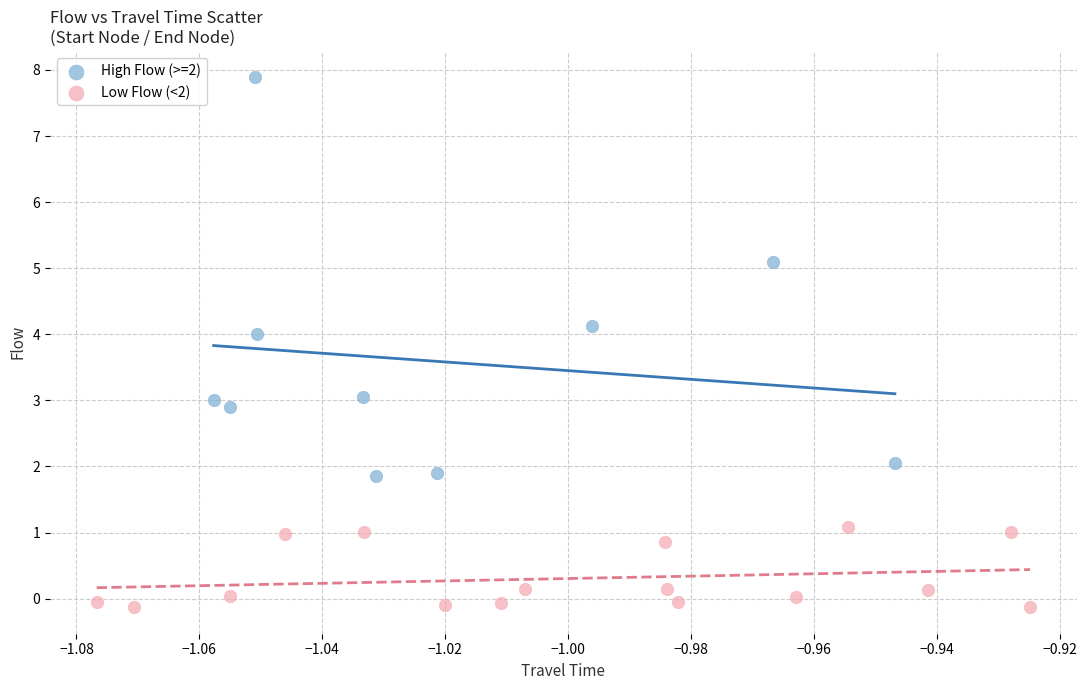

Which series reaches the maximum Y coordinate?

High Flow (>=2)